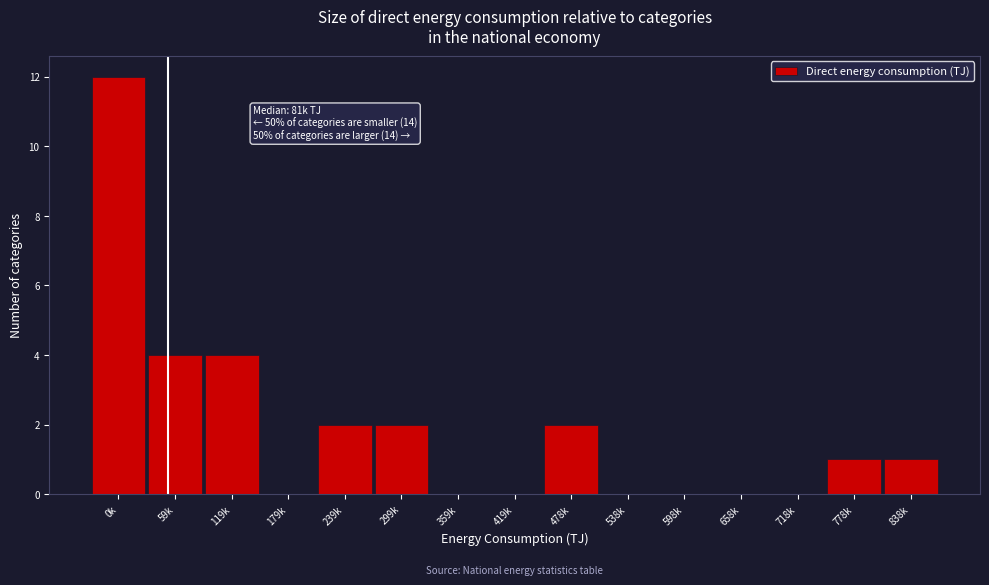

Reading left to right, transcribe all the data shown in this chart.

0k=12	59k=4	119k=4	179k=0	239k=2	299k=2	359k=0	419k=0	478k=2	538k=0	598k=0	658k=0	718k=0	778k=1	838k=1